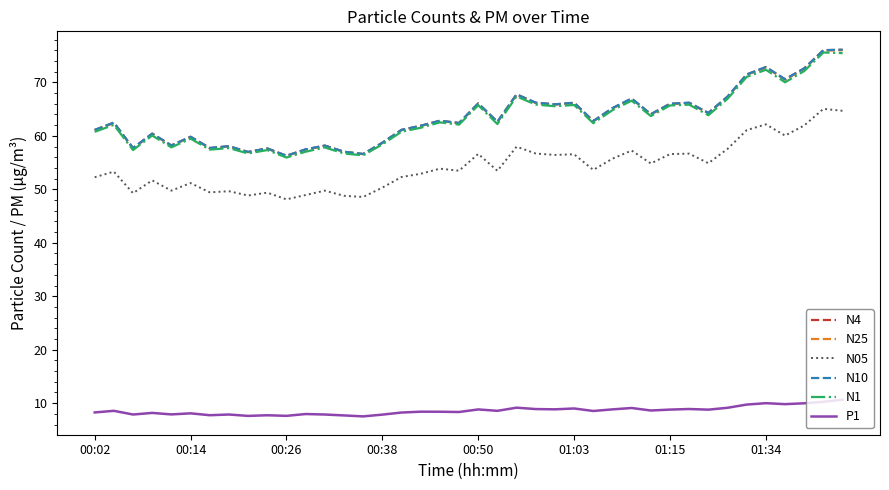

True or false: N25 and N1 intersect in this chart.

False